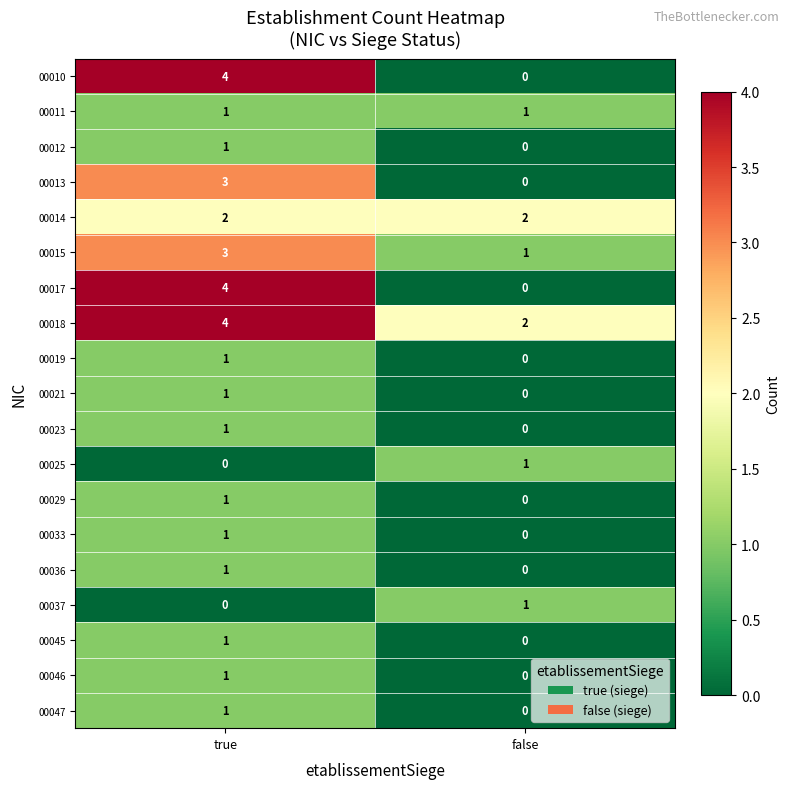

List the labels in order of 00010 value, largest first.

true, false